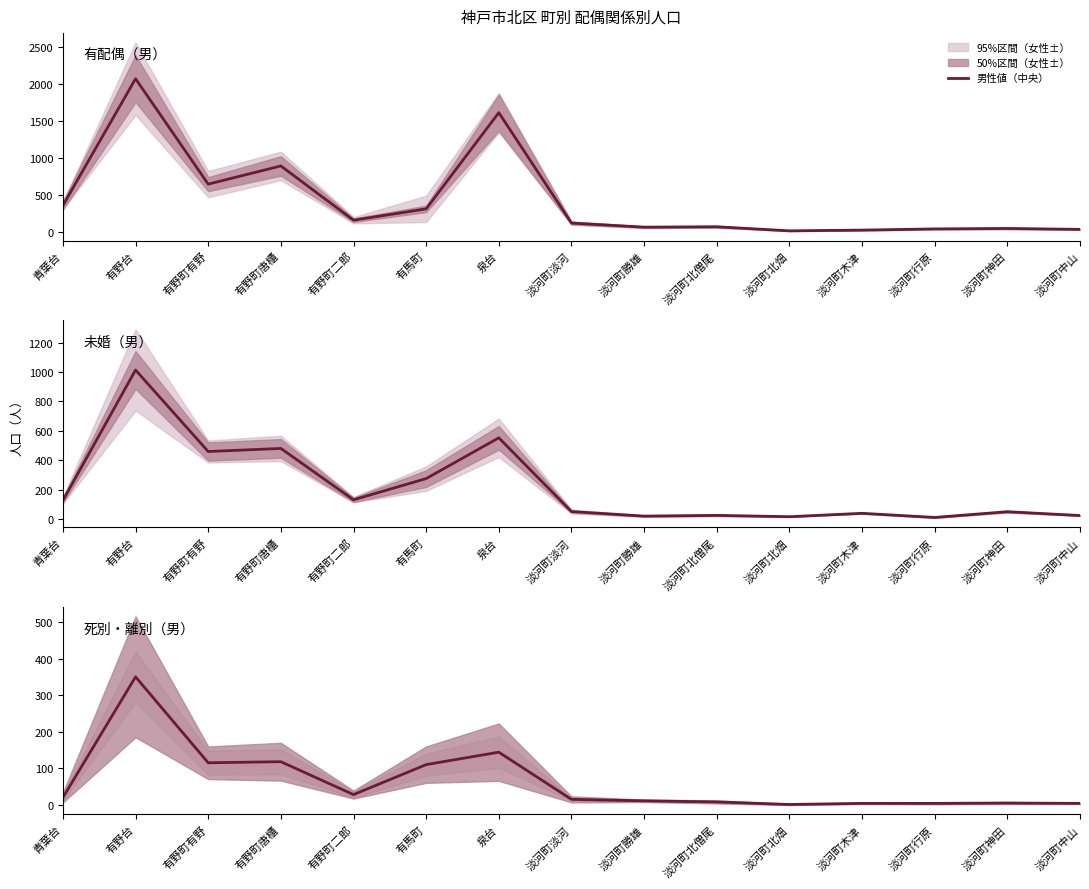

True or false: 有配偶（男） and 死別・離別（男） intersect in this chart.

False